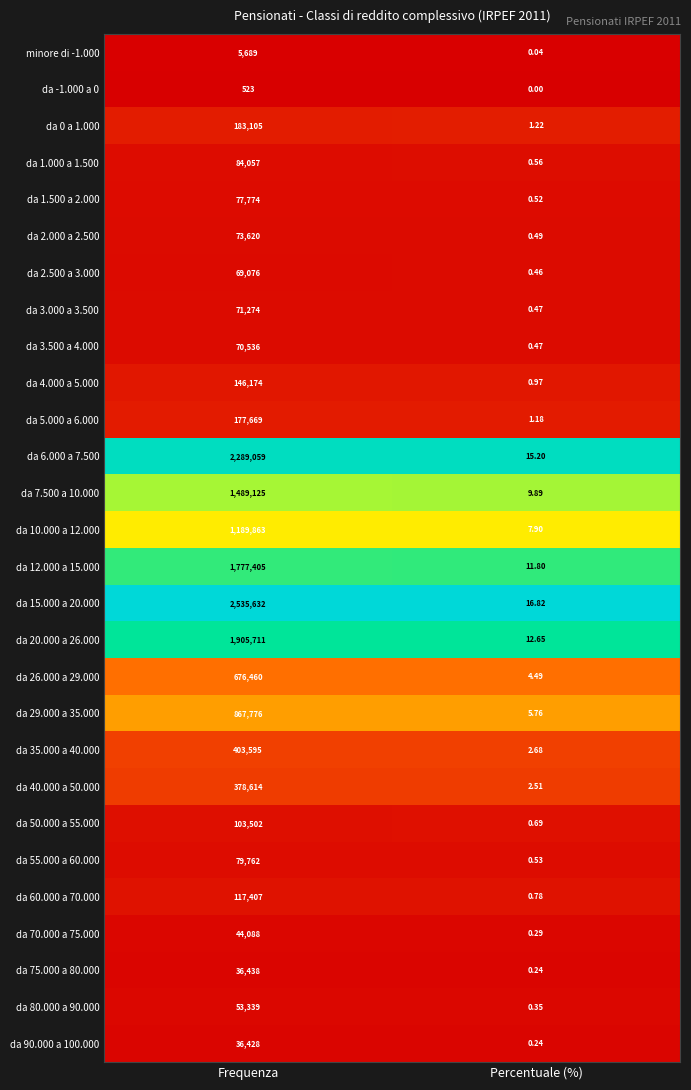

Which series has the largest total across all categories?

da 15.000 a 20.000